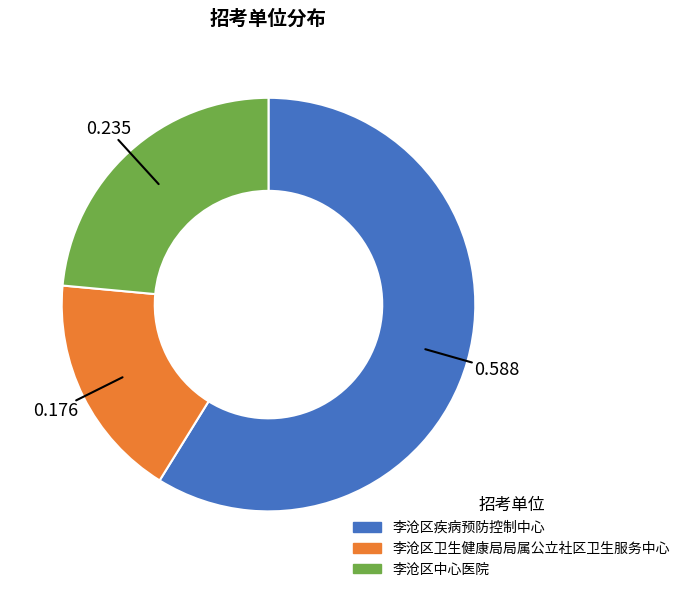

What is the largest slice in the pie chart?

李沧区疾病预防控制中心